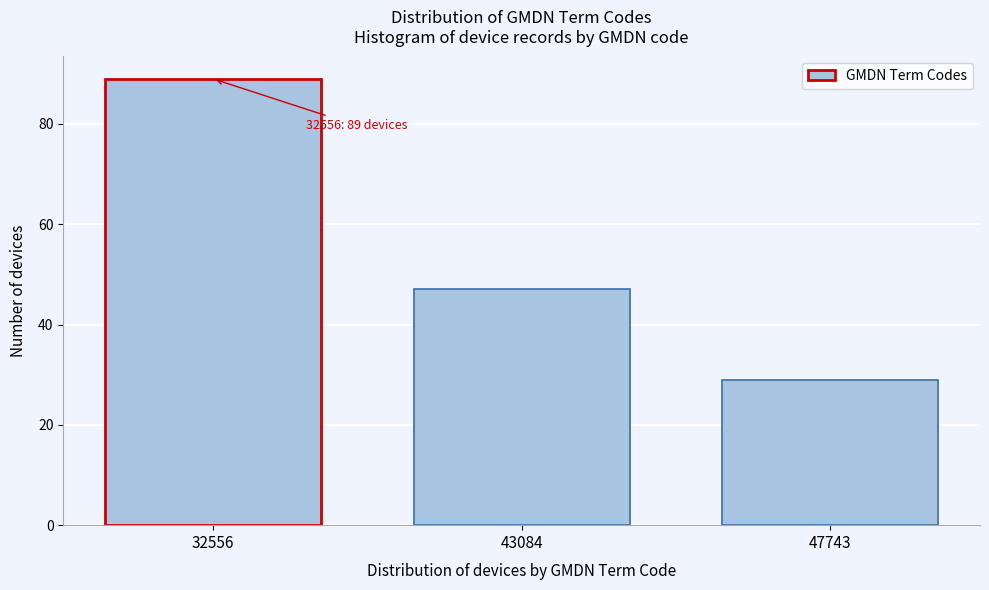

Reading left to right, what are all the values shown in this chart?

32556=89	43084=47	47743=29